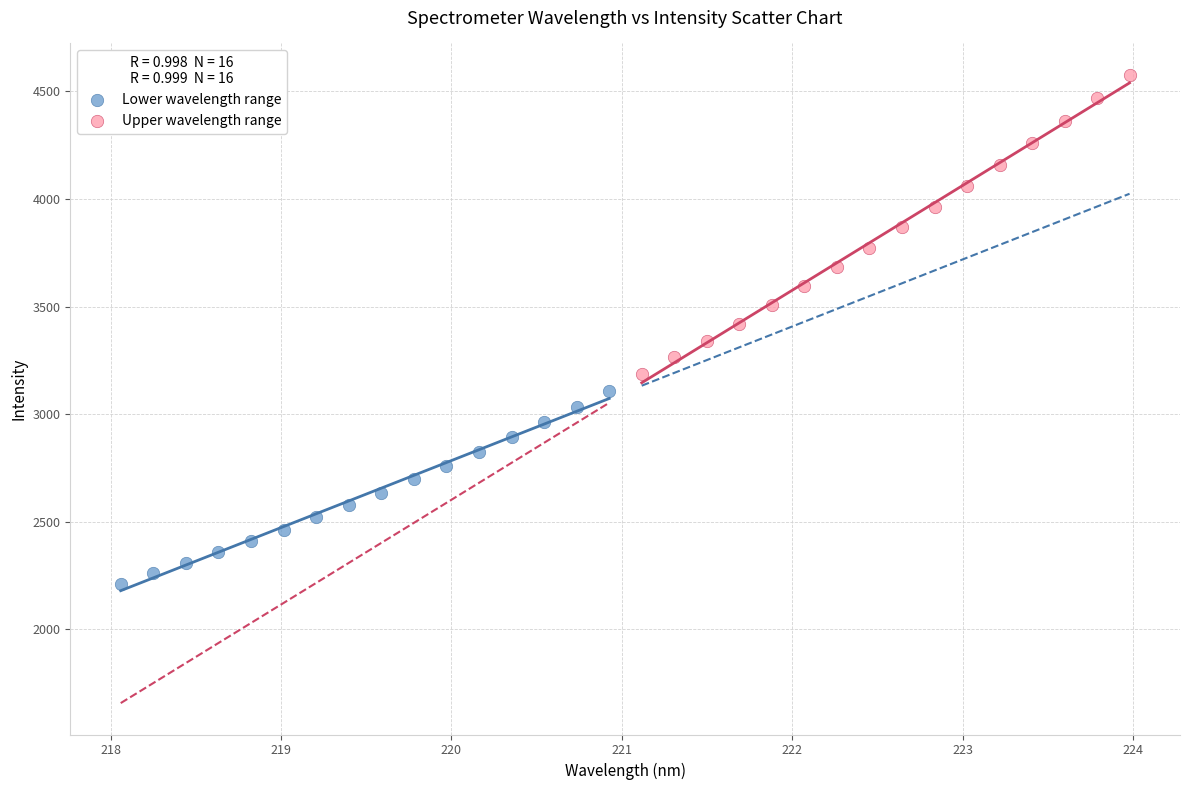

Which series has the largest Y range (max minus min)?

Upper wavelength range